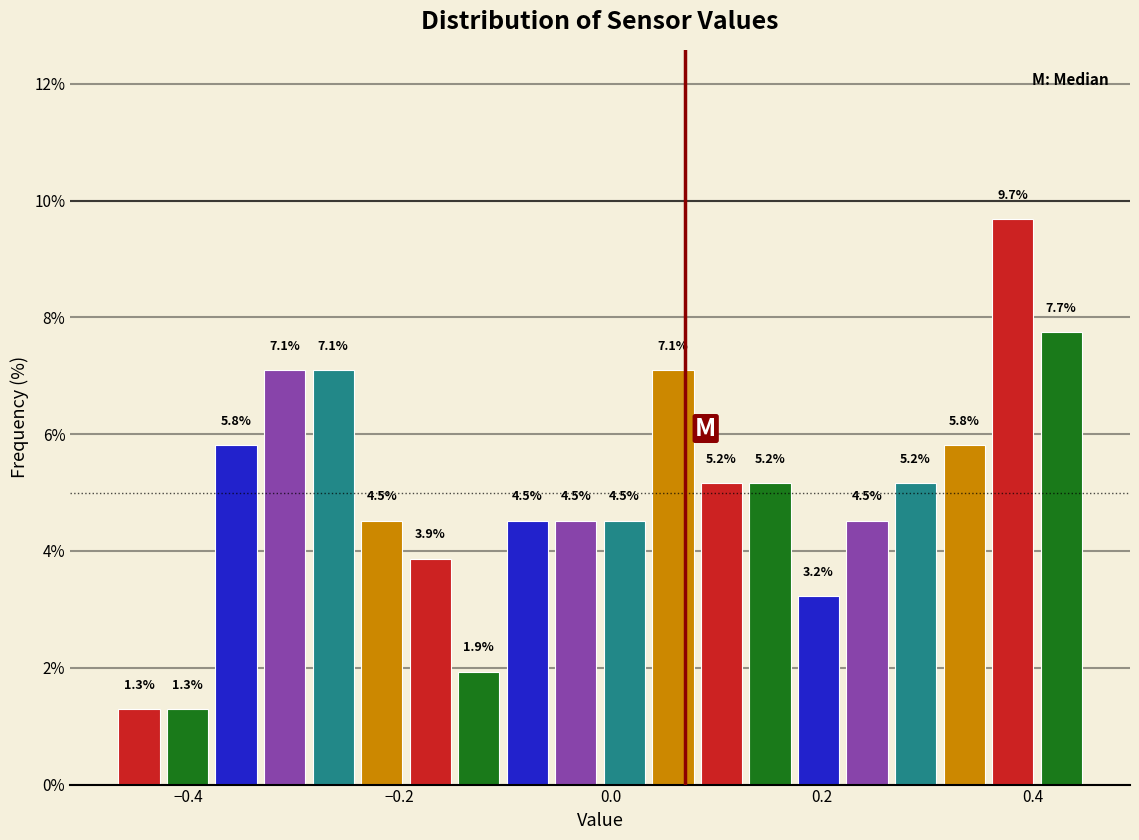

Read against the x-axis, roughly where is the centre of the tallest bar?

0.38